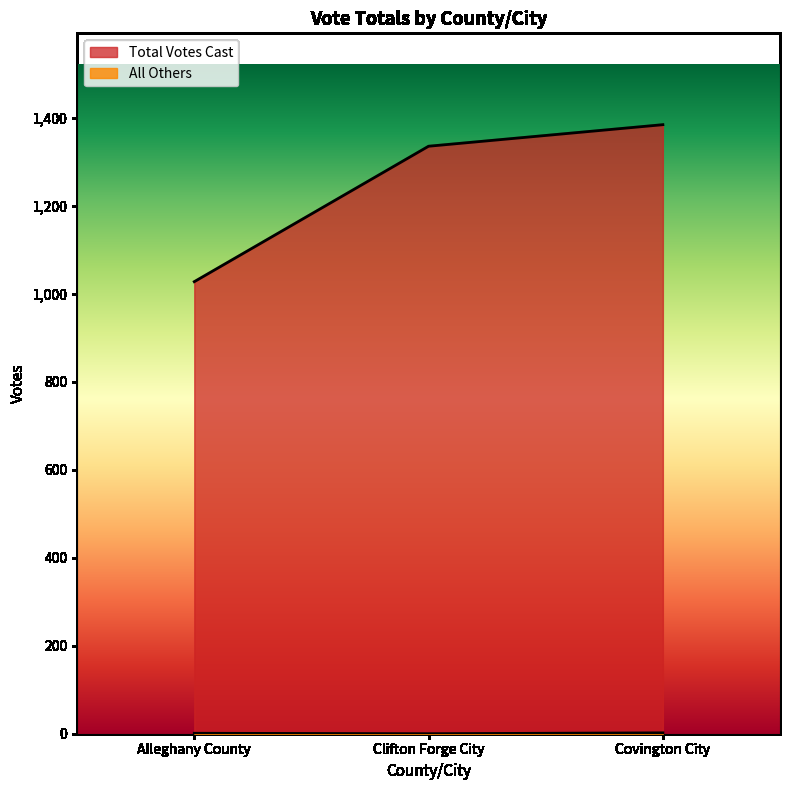

How many series are shown in this chart?

2